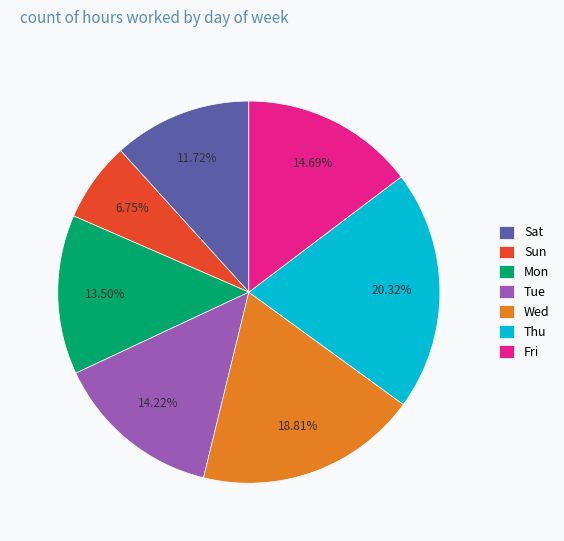

Approximately how many times larger is the value at Sat compared to Mon?

0.9